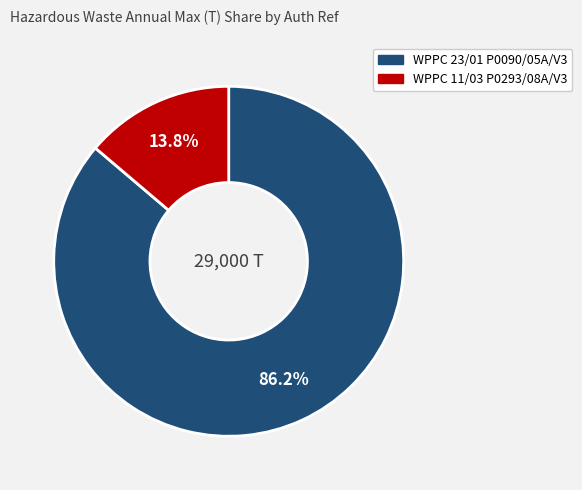

Between WPPC 11/03 P0293/08A/V3 and WPPC 23/01 P0090/05A/V3, which is larger?

WPPC 23/01 P0090/05A/V3